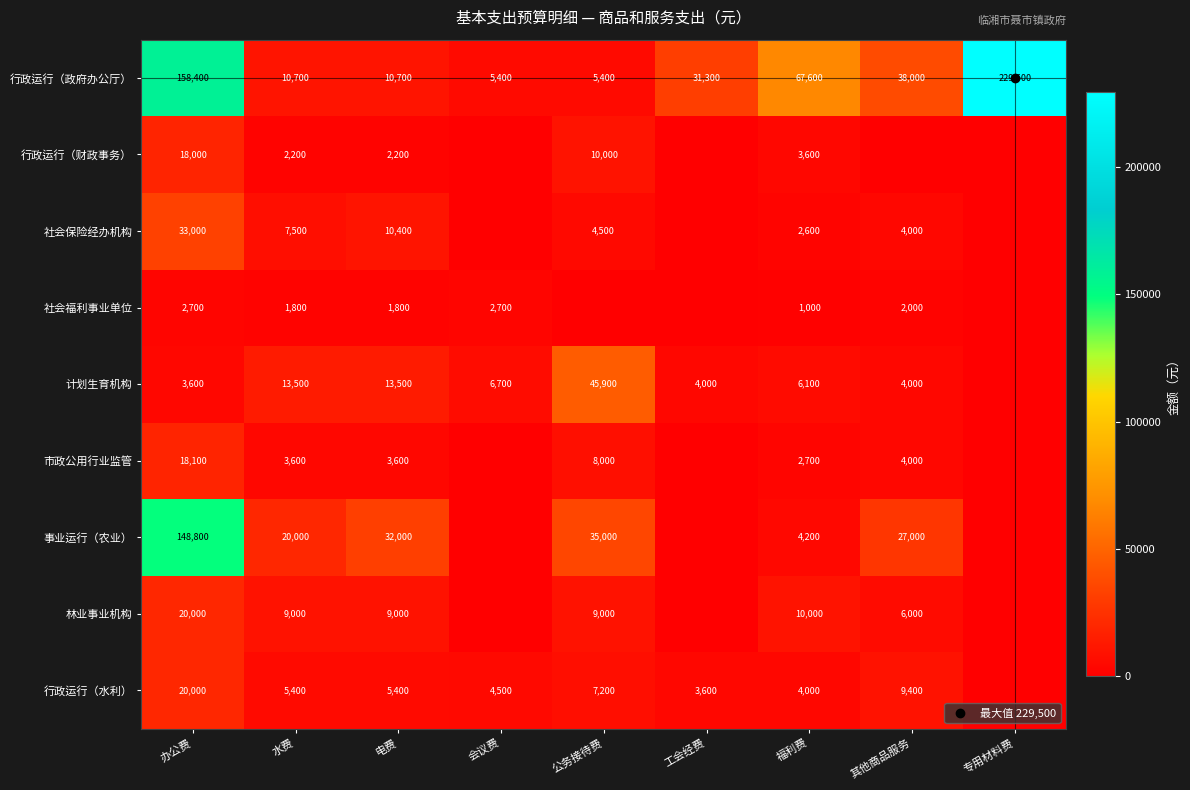

At which category is the sum across all series the highest?

办公费